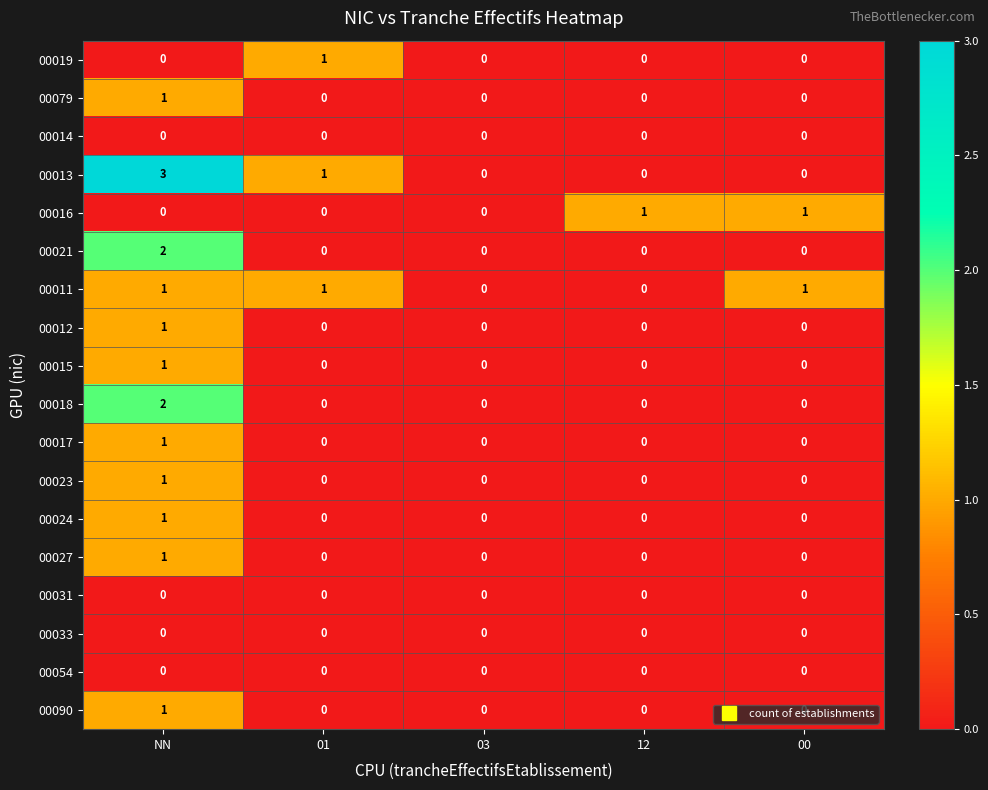

The value of 00016 at NN is 0. True or false?

True